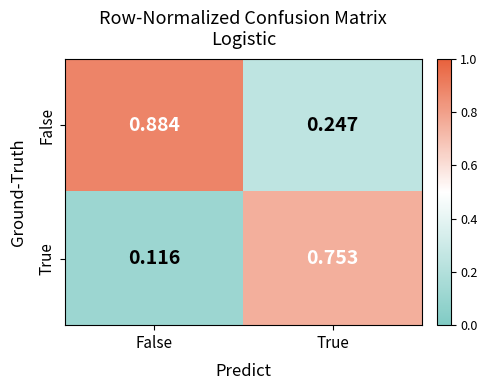

At which label is False closest to 0?

True